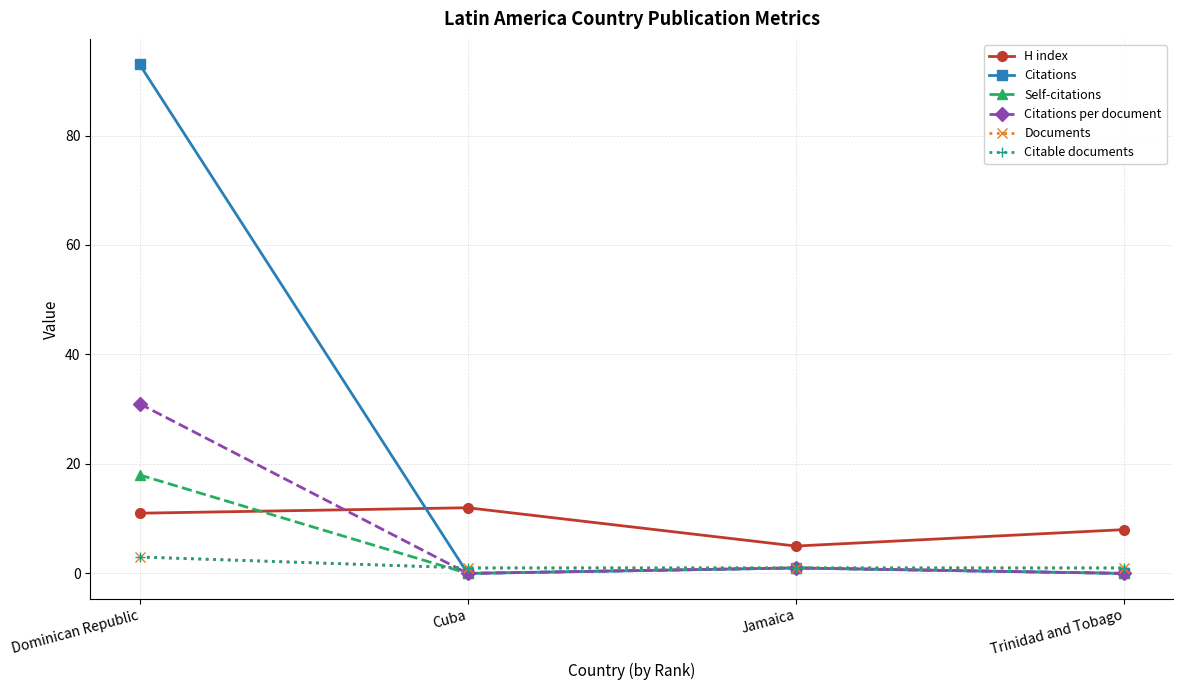

How many lines are shown in the chart?

6